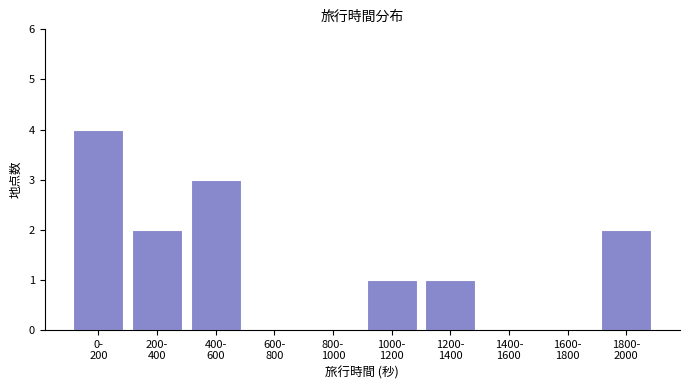

What is the greatest value displayed?

4